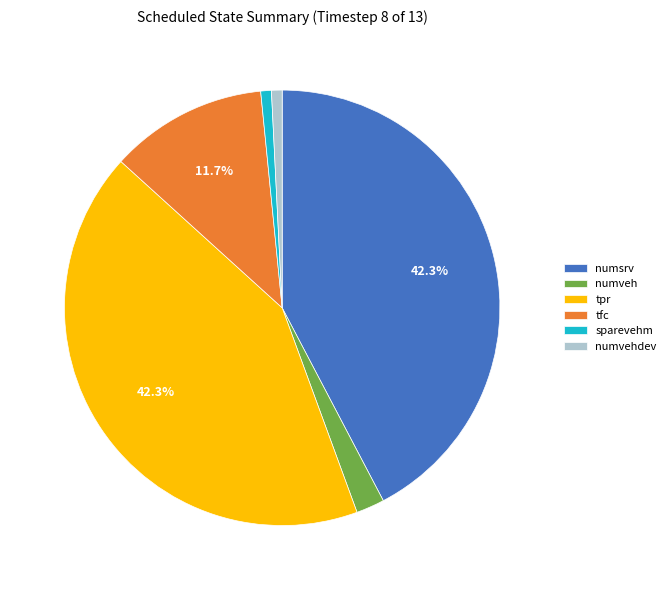

Is it true that sparevehm is 1% of the pie?

True